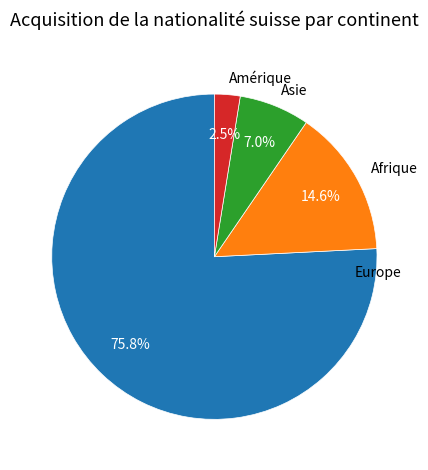

What is the ratio of the value at Europe to the value at Asie?

10.8